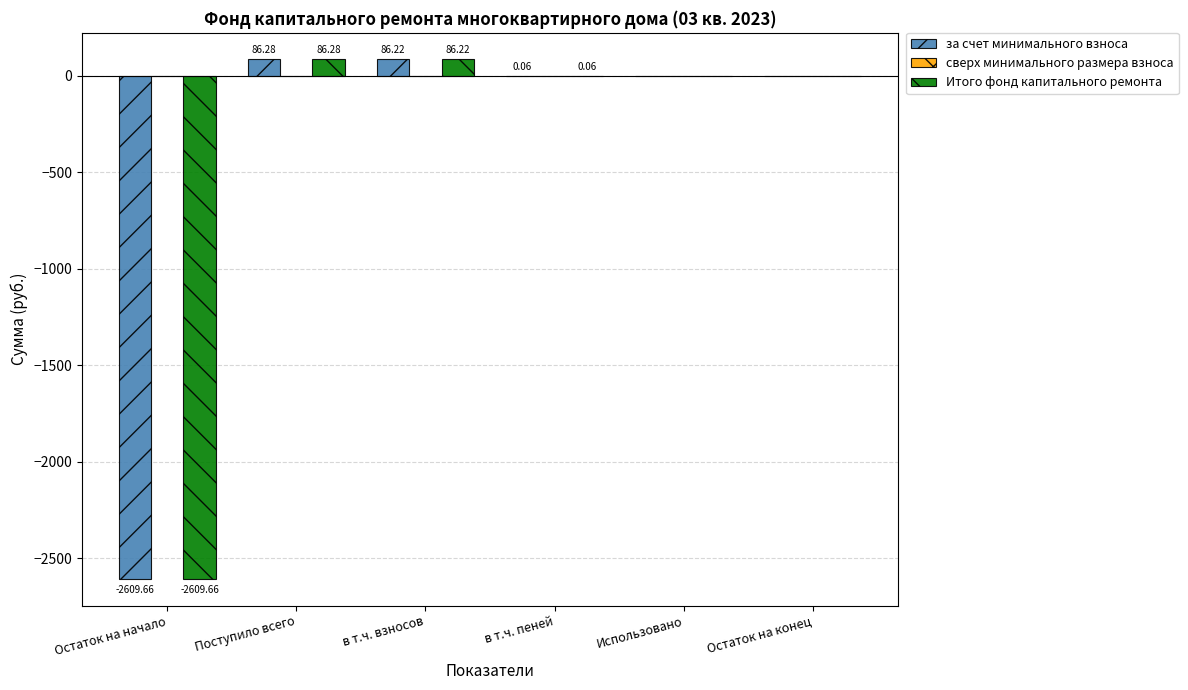

At which category is the sum across all series the highest?

Поступило всего